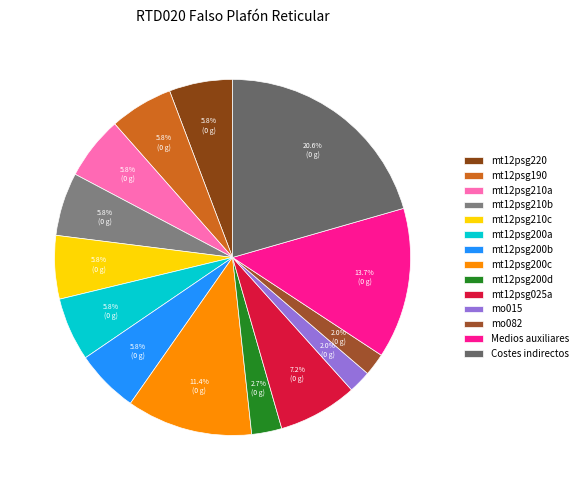

To the nearest percent, what is the difference between the mt12psg210a and mo015 slice percentages?

4%